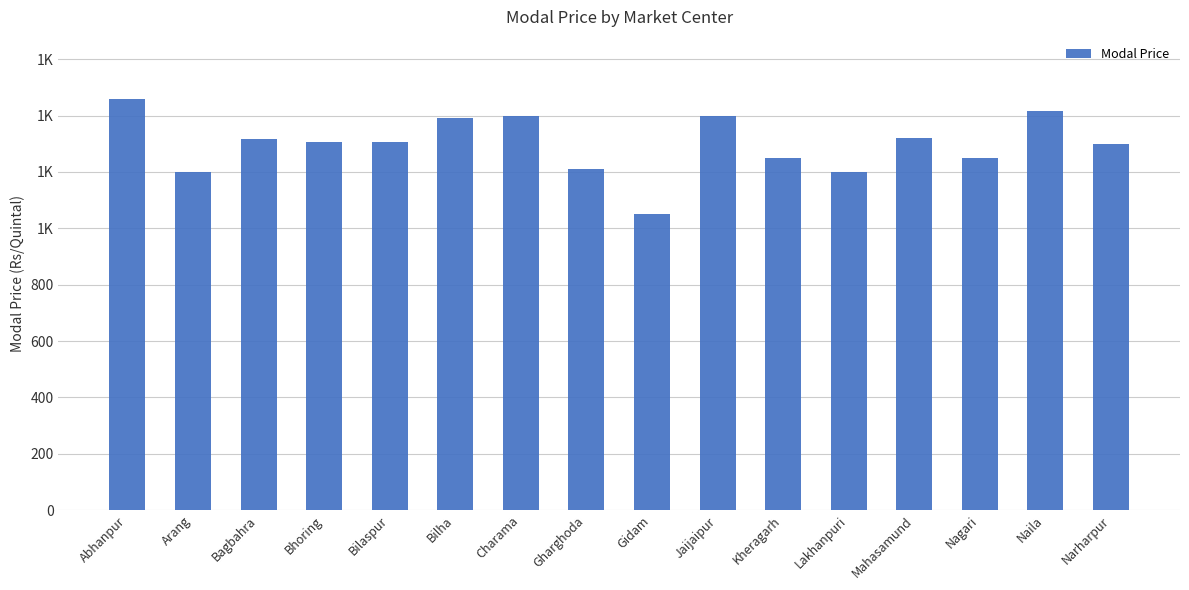

What position from the right is Lakhanpuri?

5